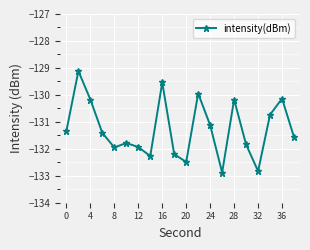

What is the smallest value displayed?

-132.9